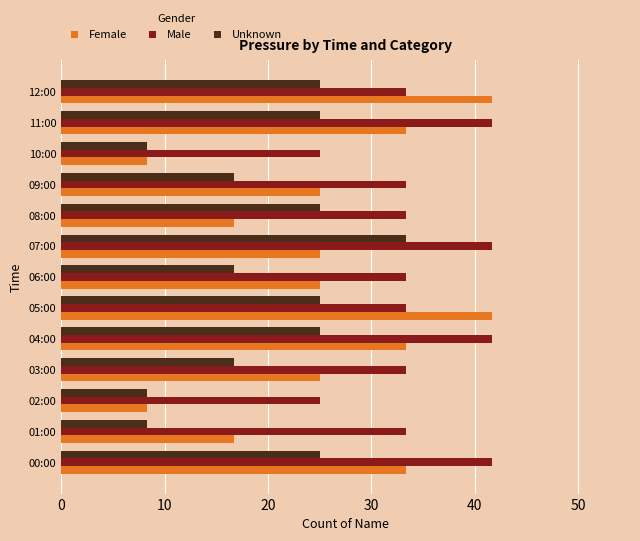

At how many categories does at least one series exceed 32?

11